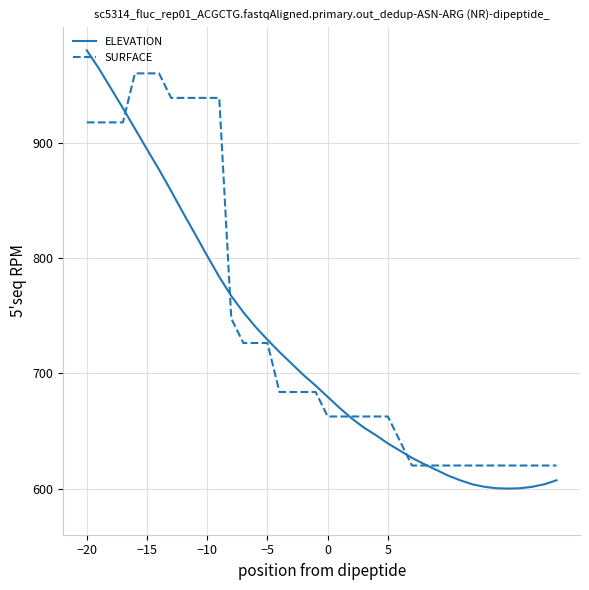

What is the maximum value for SURFACE?

960.0